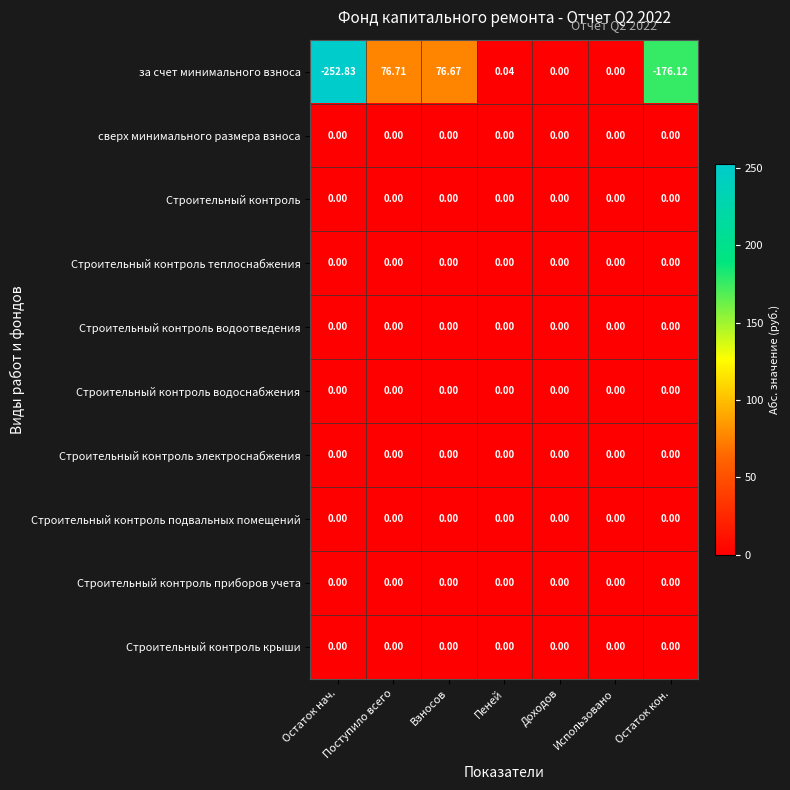

Which series has the widest spread of values?

за счет минимального взноса